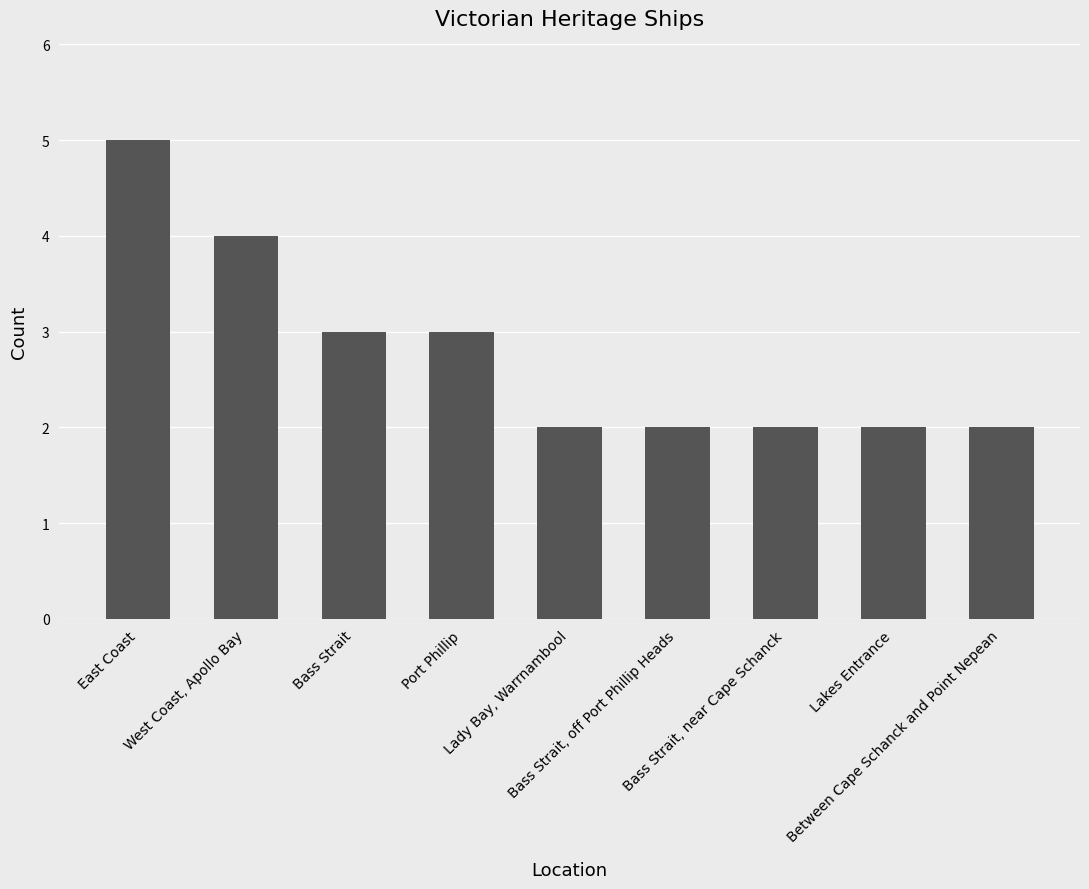

Does the chart contain any negative values?

No